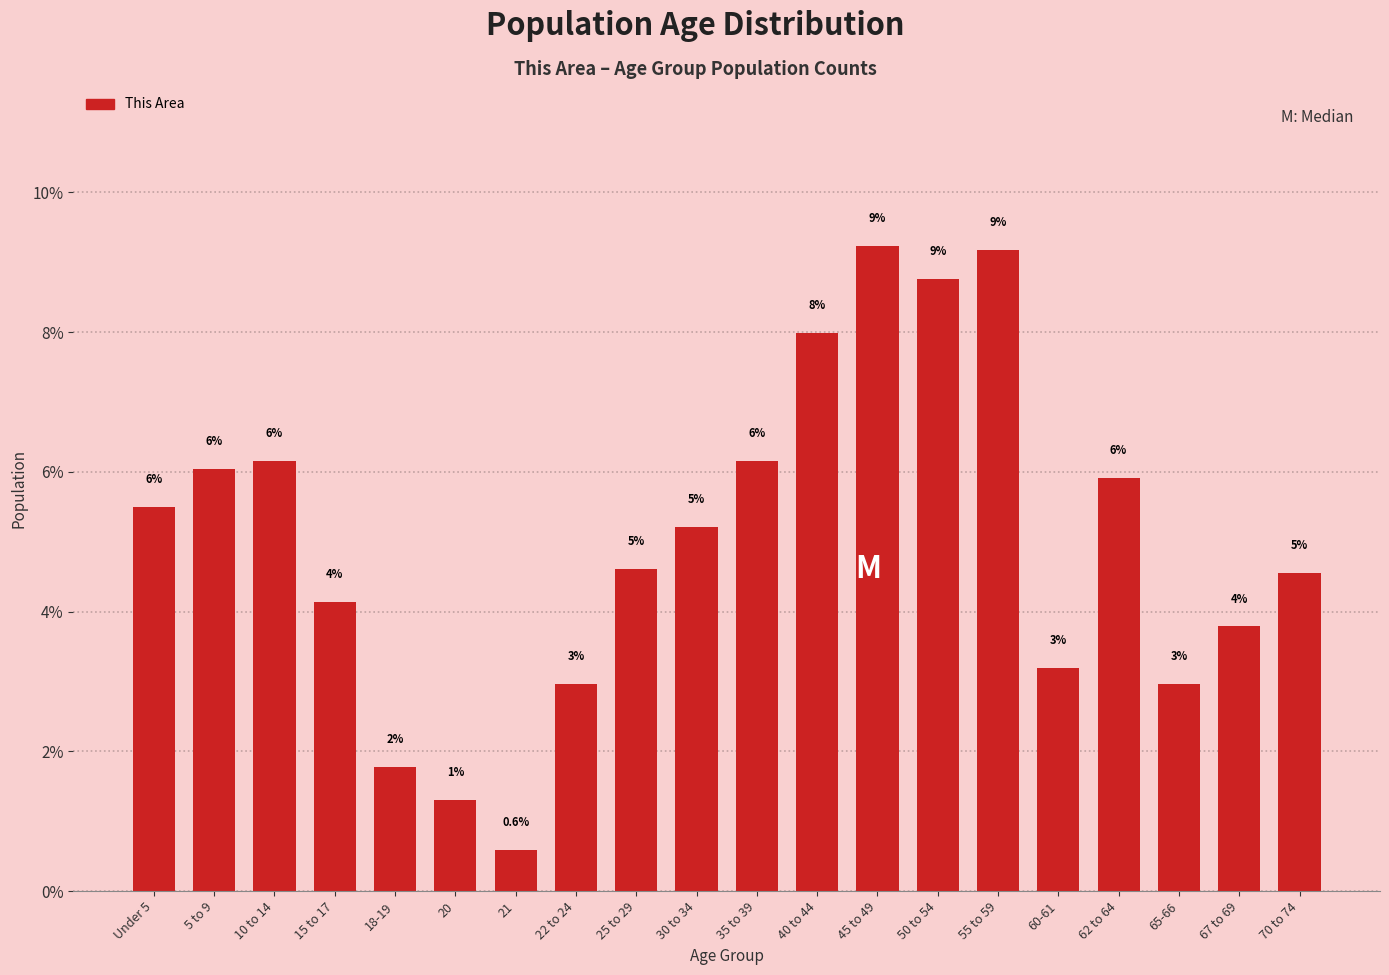

What is the average value?

5.0